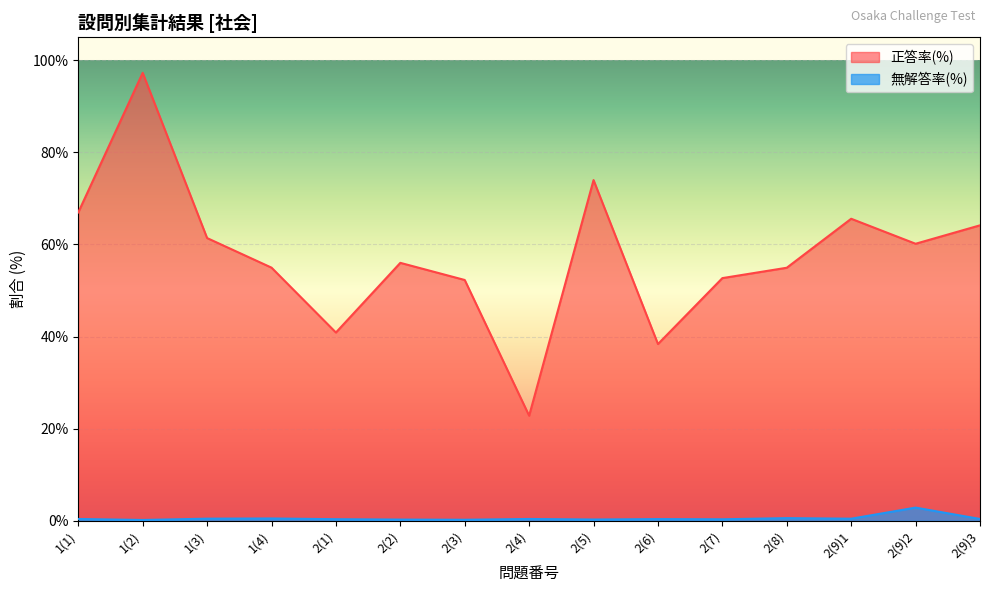

At which label does 無解答率(%) reach its peak?

2(9)2